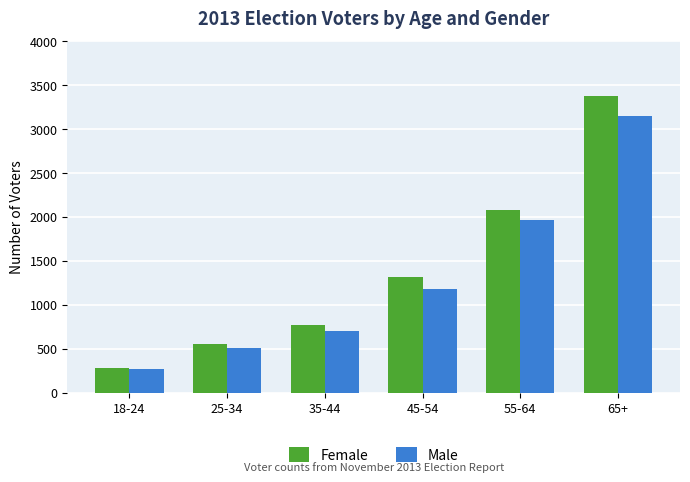

What is the minimum value for Male?

270